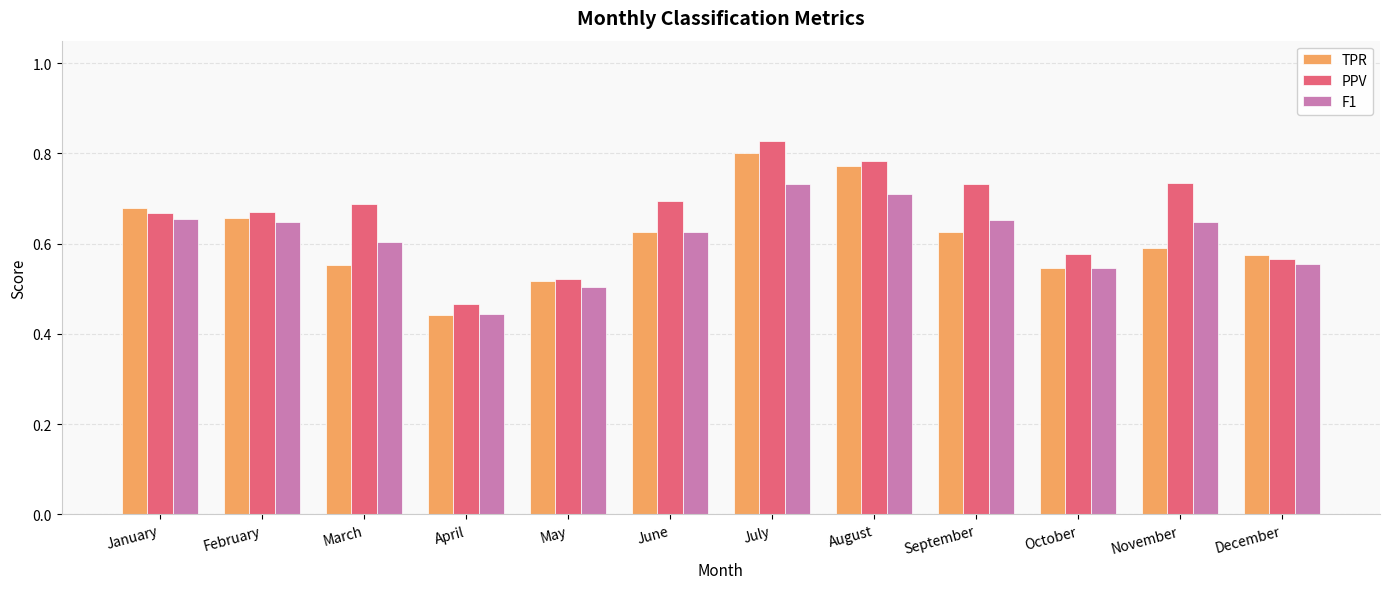

How many groups of bars are there?

12